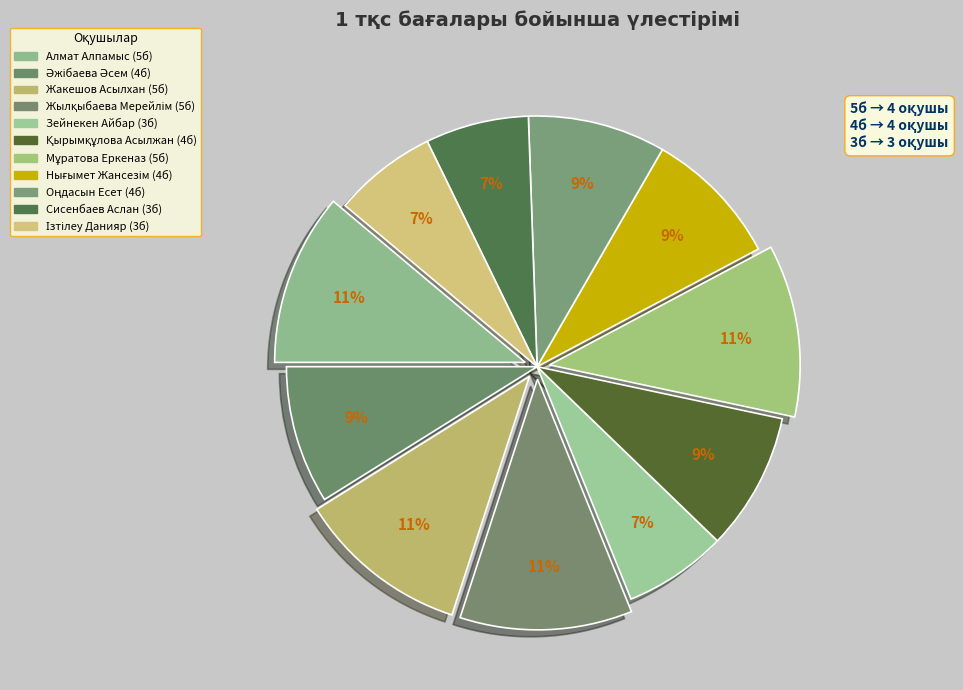

Is it true that Сисенбаев Аслан is 7% of the pie?

True